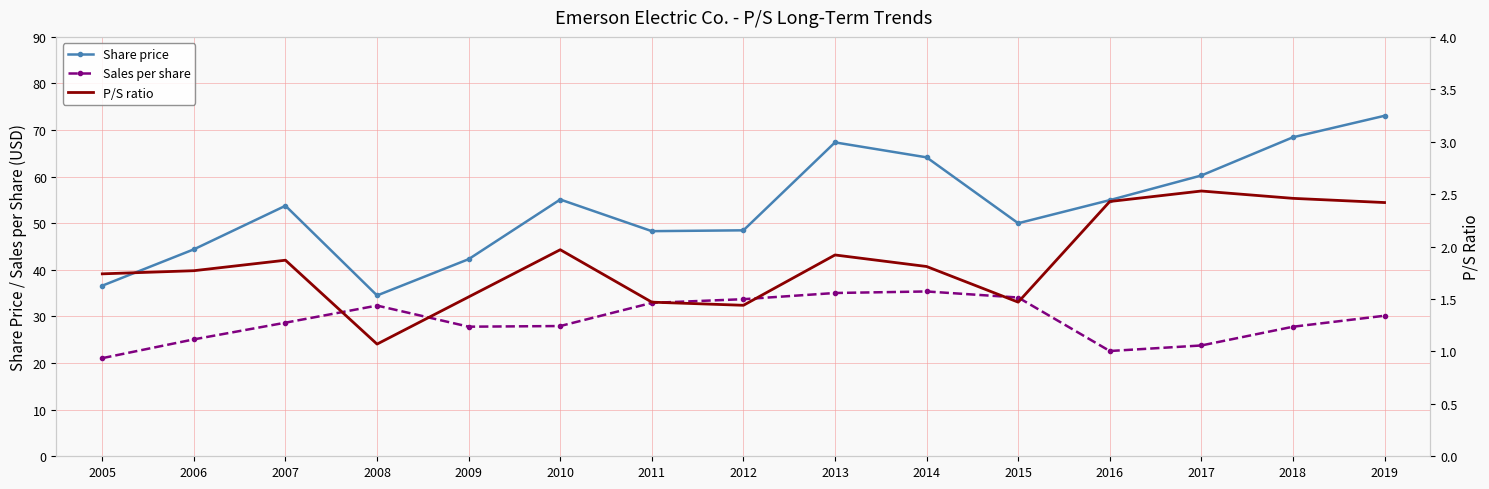

What is the value of the Sales per share point at the 1st from the left?

21.1